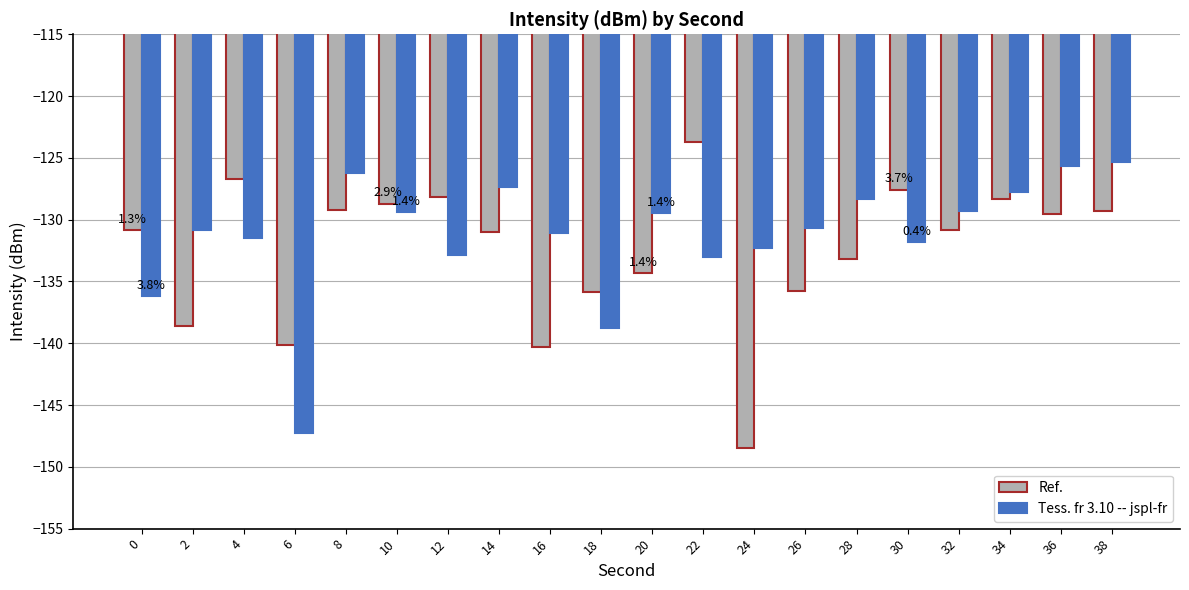

How many bars are there in each group?

2